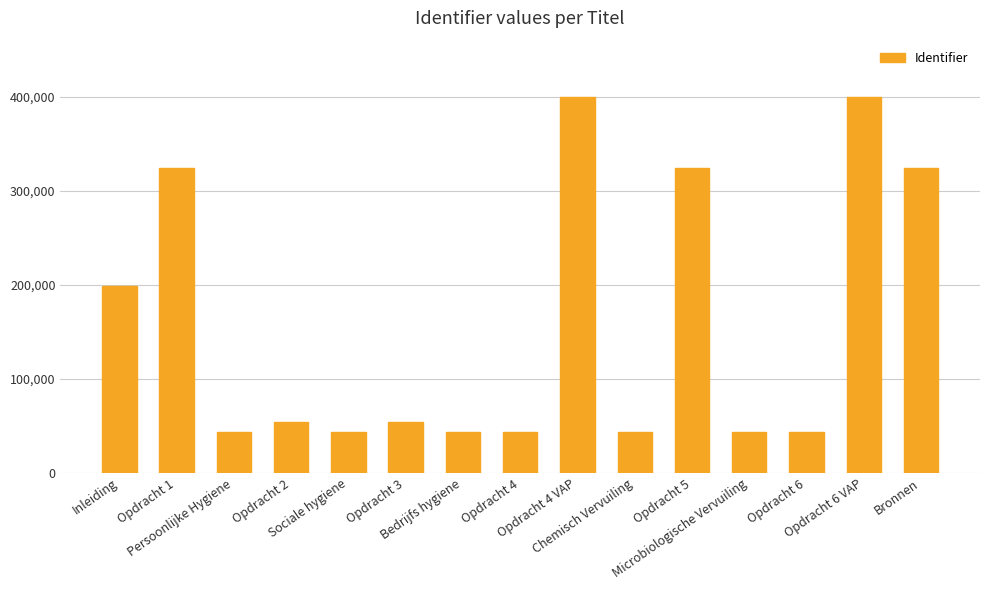

What is the difference between the maximum and minimum values?

356820